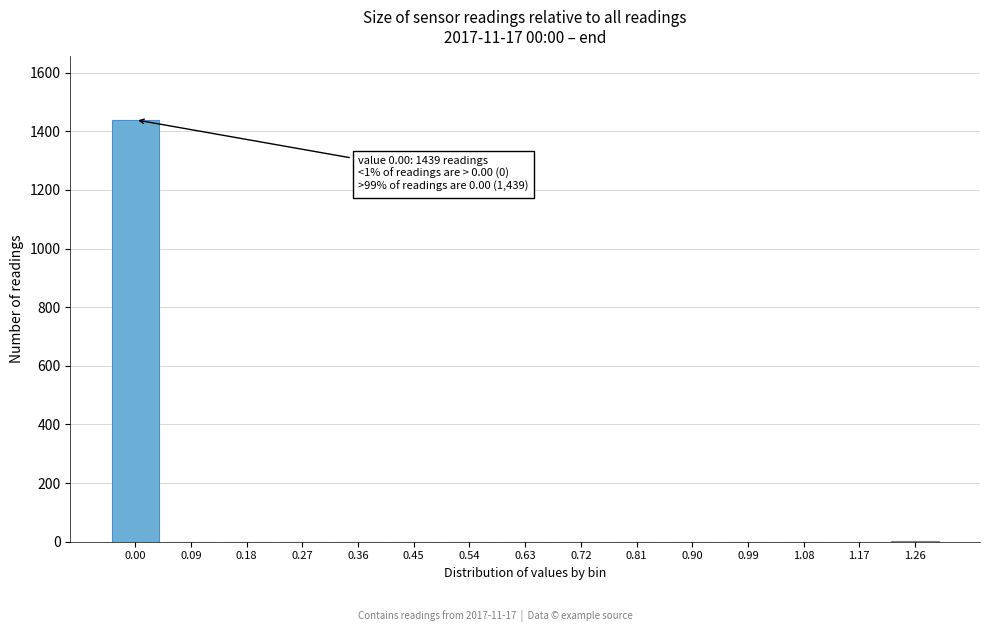

What is the change in value from 0.00 to 1.17?

-1439